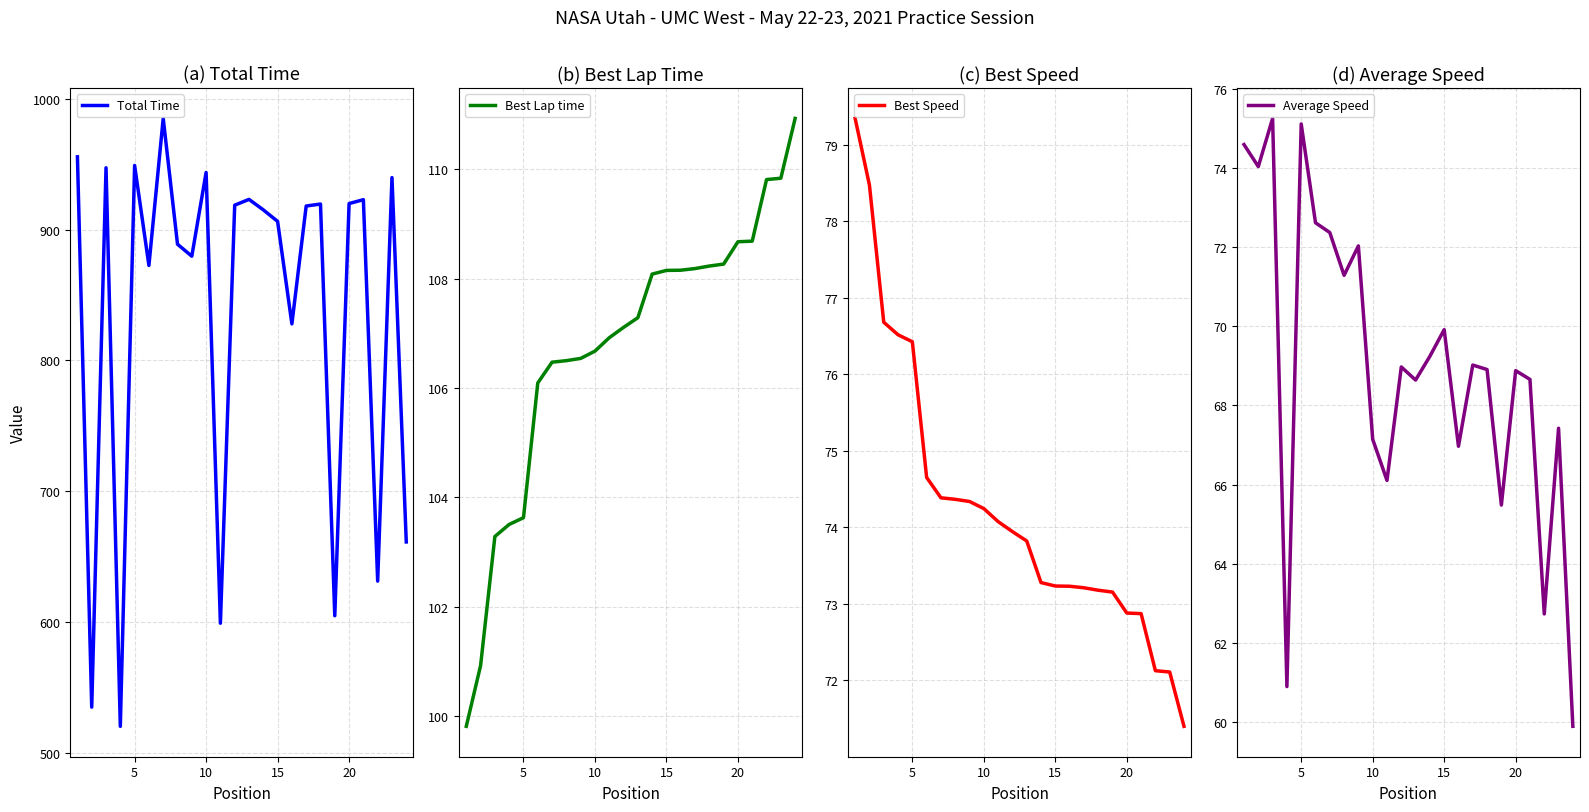

What is the maximum value for Total Time?

984.9